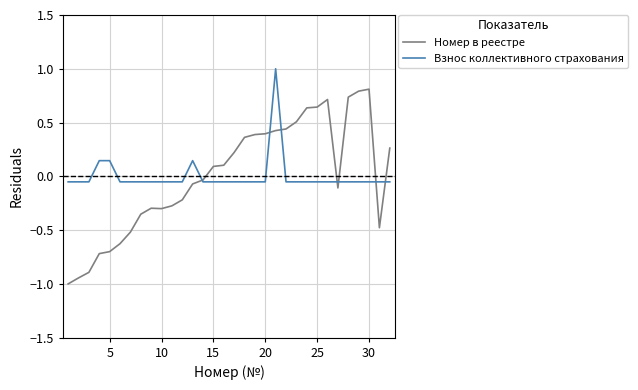

Does the chart display data point markers on the line(s)?

No